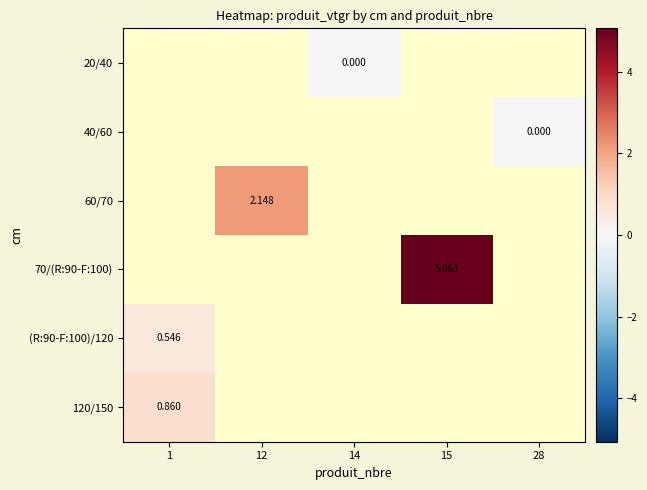

What is the greatest value displayed?

5.1